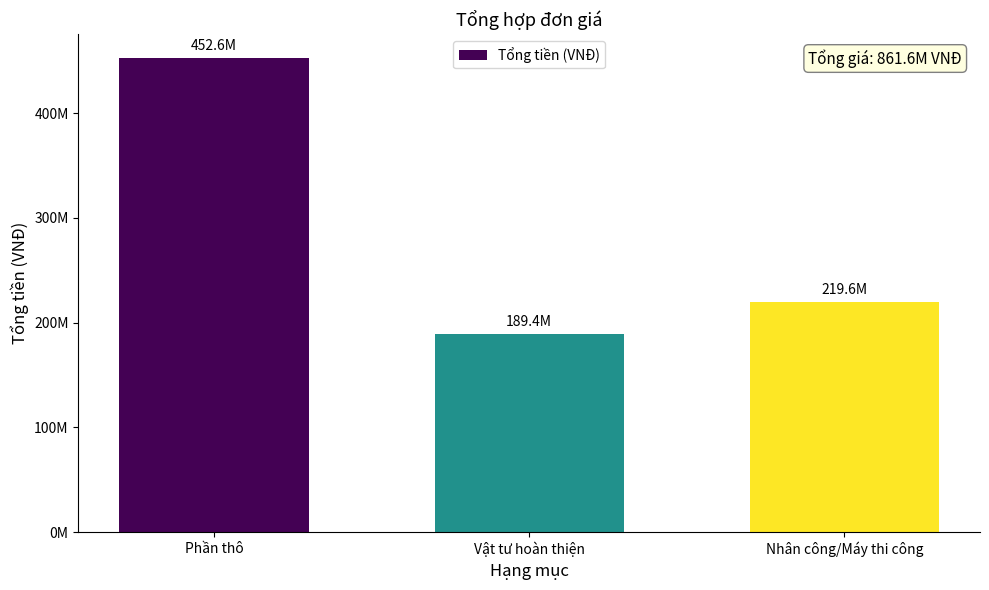

List the labels in order of value, smallest first.

Vật tư hoàn thiện, Nhân công/Máy thi công, Phần thô